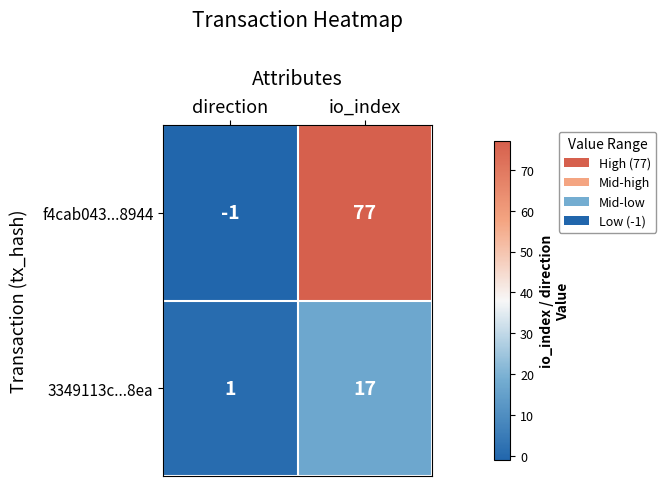

Reading left to right, extract all data points from this chart.

f4cab043...8944: -1	77
3349113c...8ea: 1	17